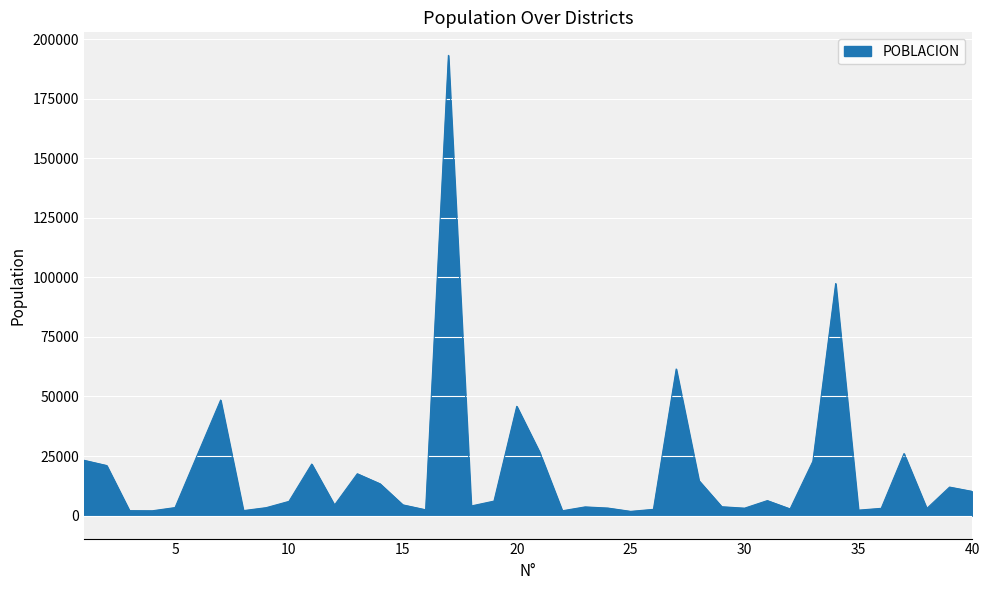

How many lines are shown in the chart?

1